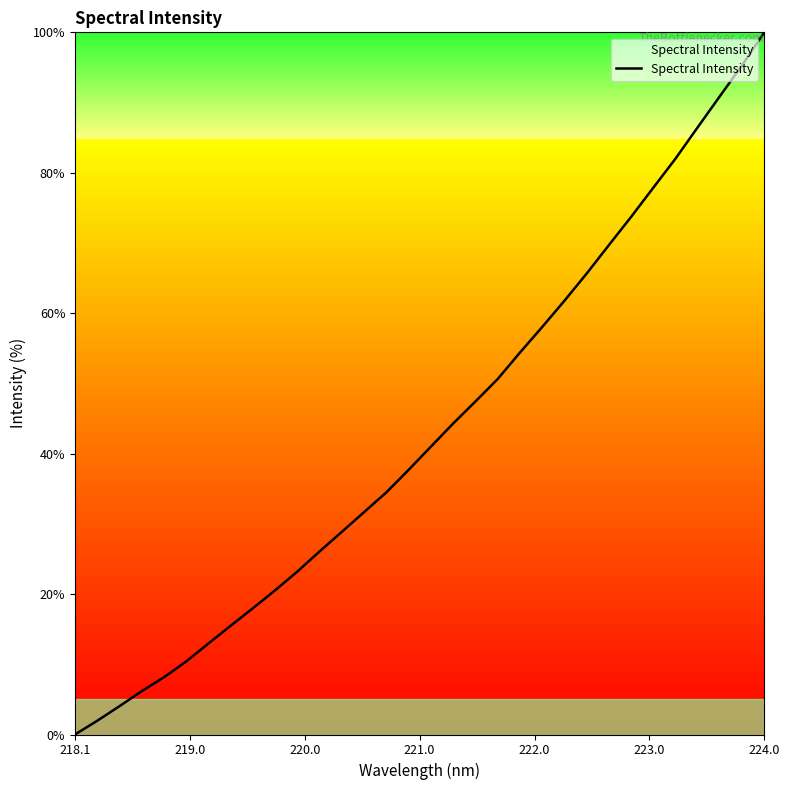

What is the maximum value shown in the chart?

100.0